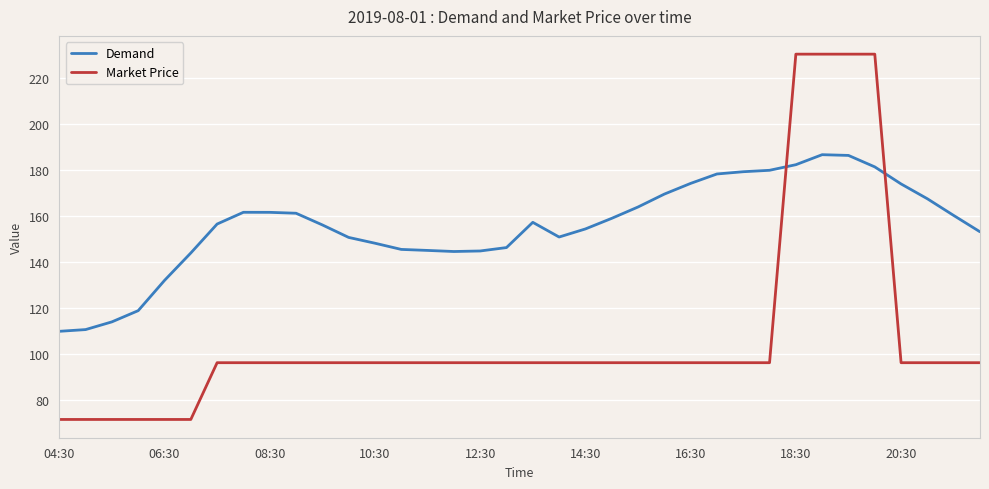

How many intersections are there between Market Price and Demand?

2